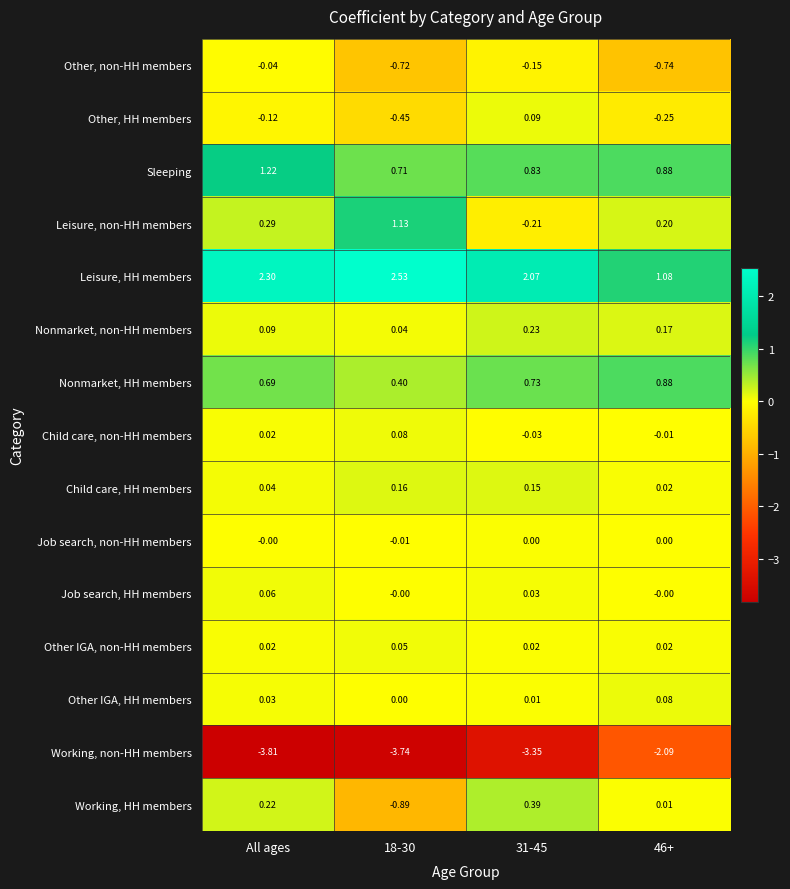

How many series are shown in this chart?

15